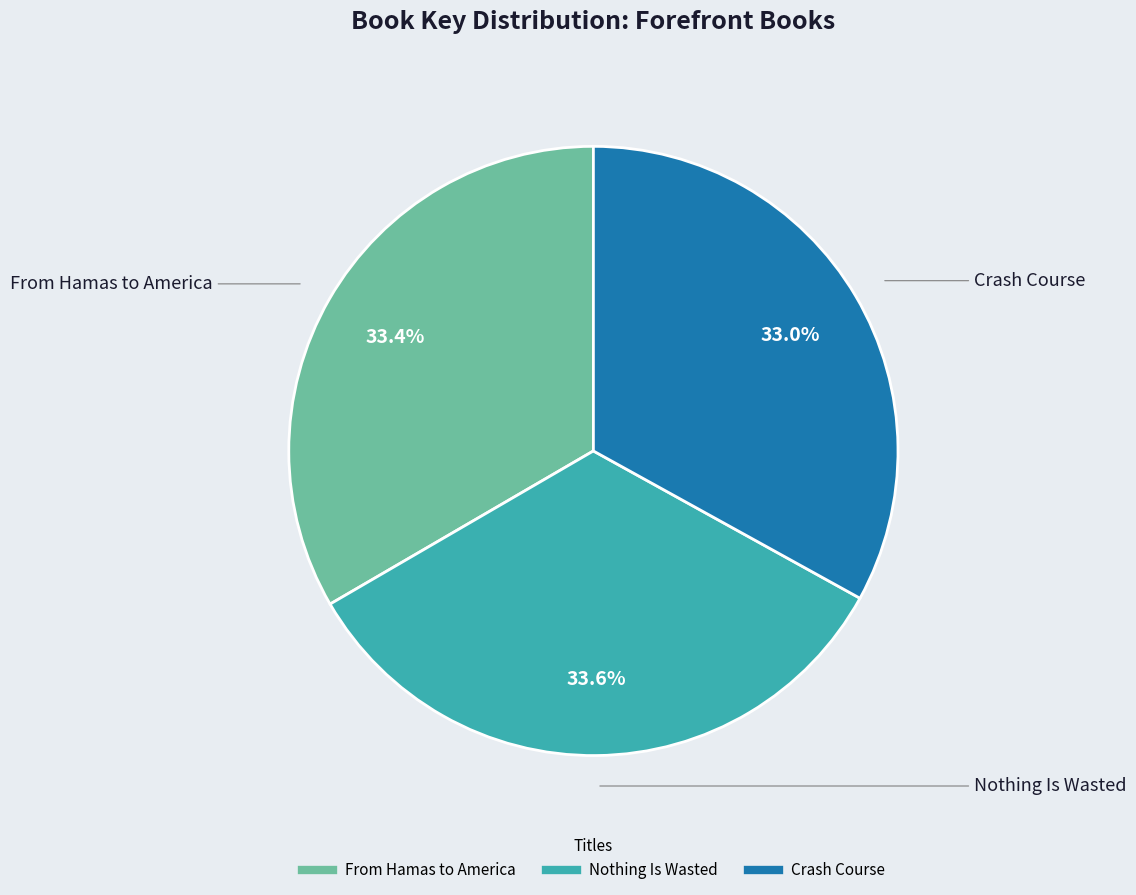

Is From Hamas to America the majority of the pie?

No